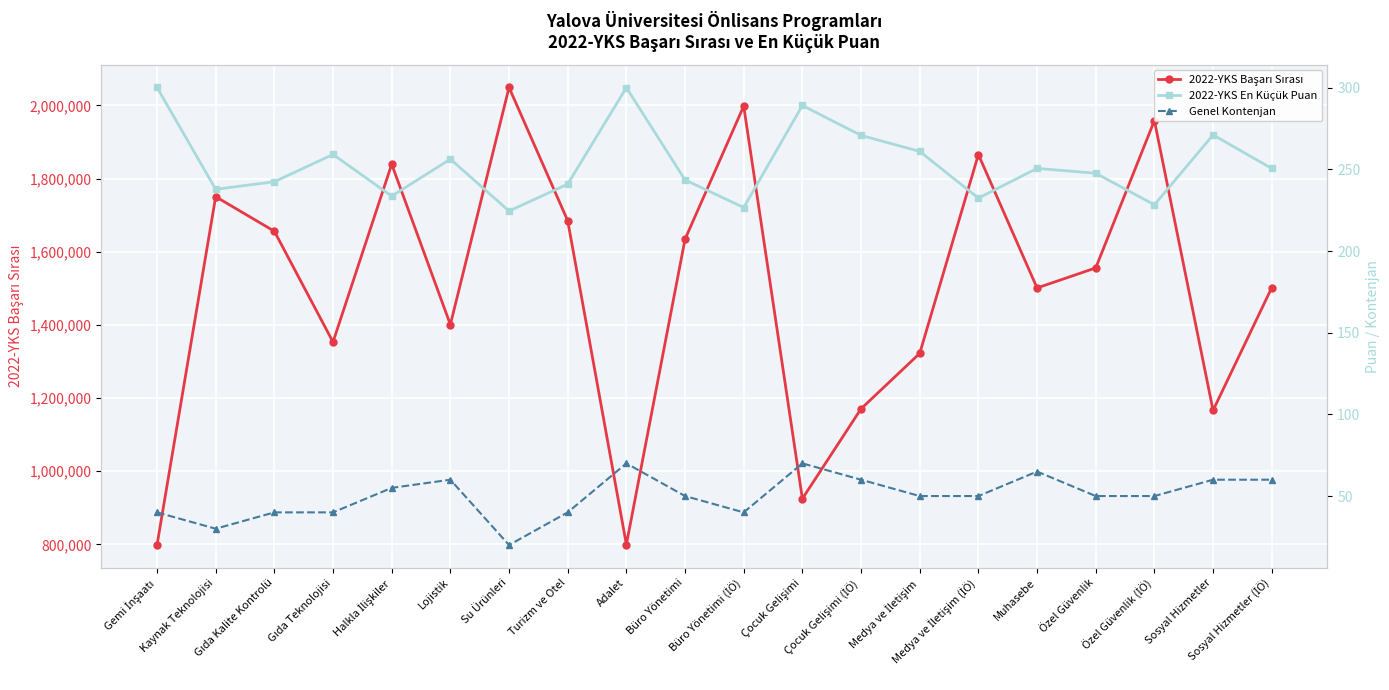

How many distinct data groups are displayed?

3